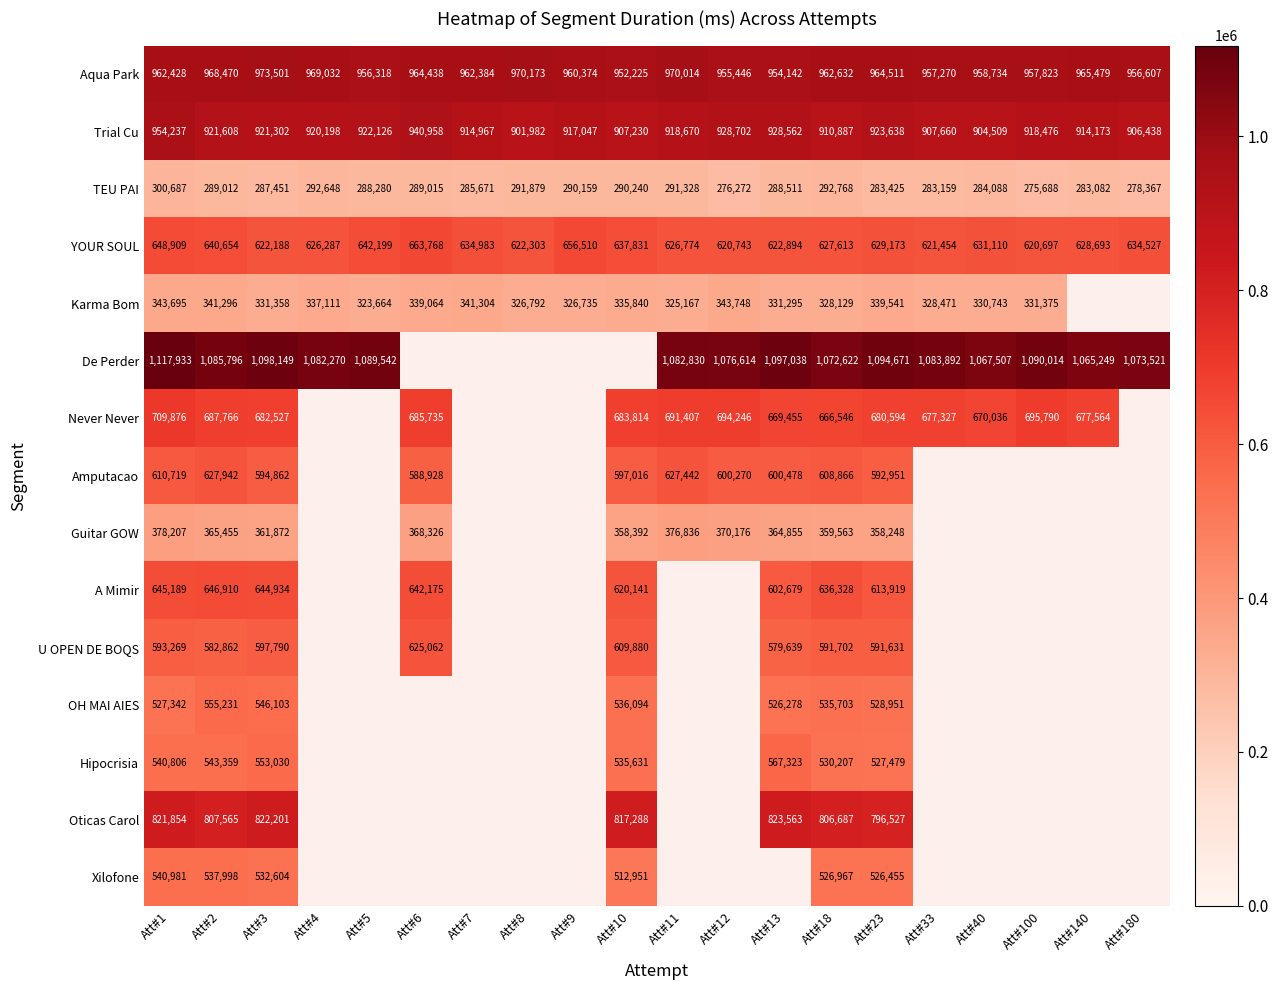

What is the sum of the Trial Cu values at Att#33 and Att#2?

1829268